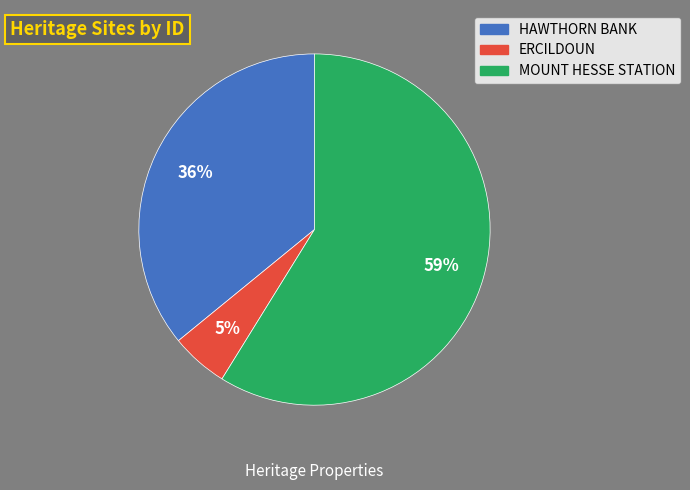

Which slice is the smallest?

ERCILDOUN